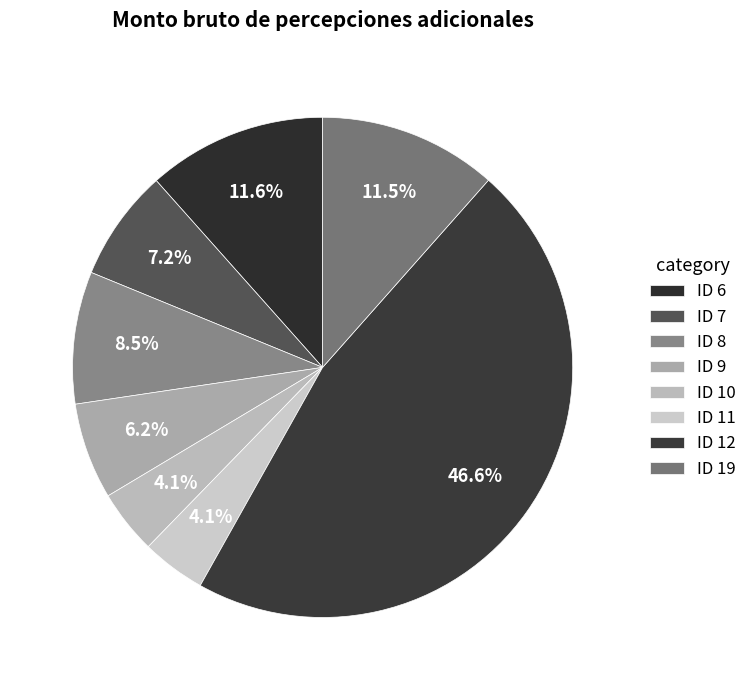

What is the largest slice in the pie chart?

ID 12